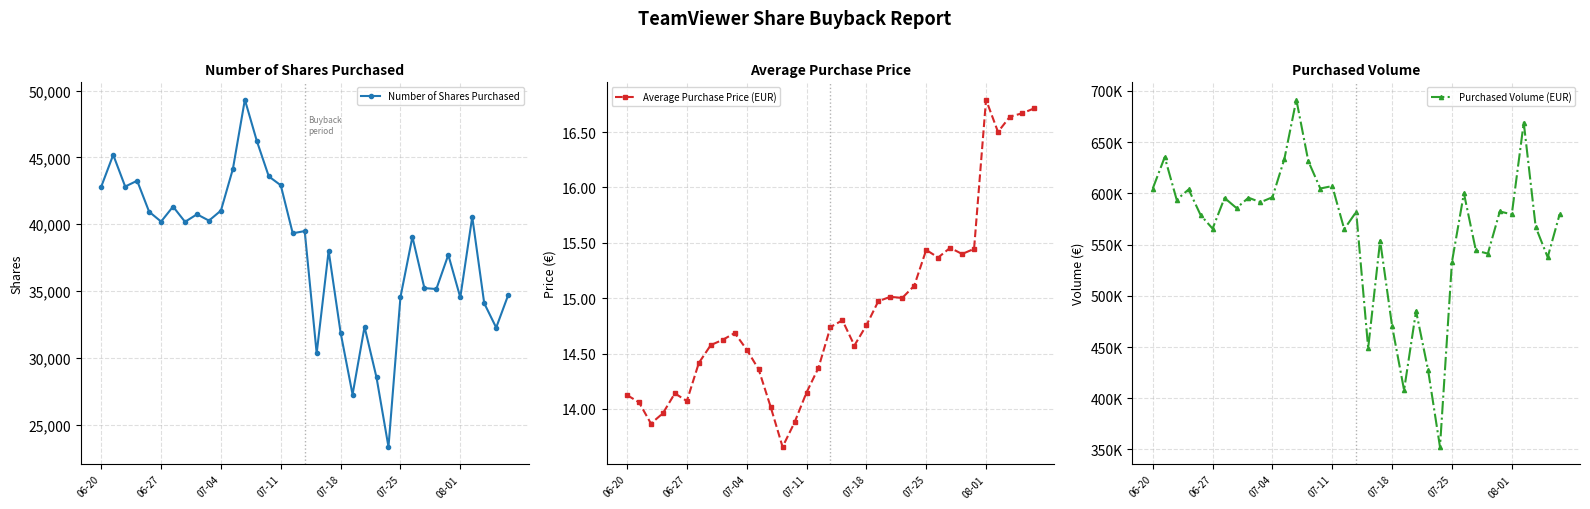

What position from the left is 14?

15